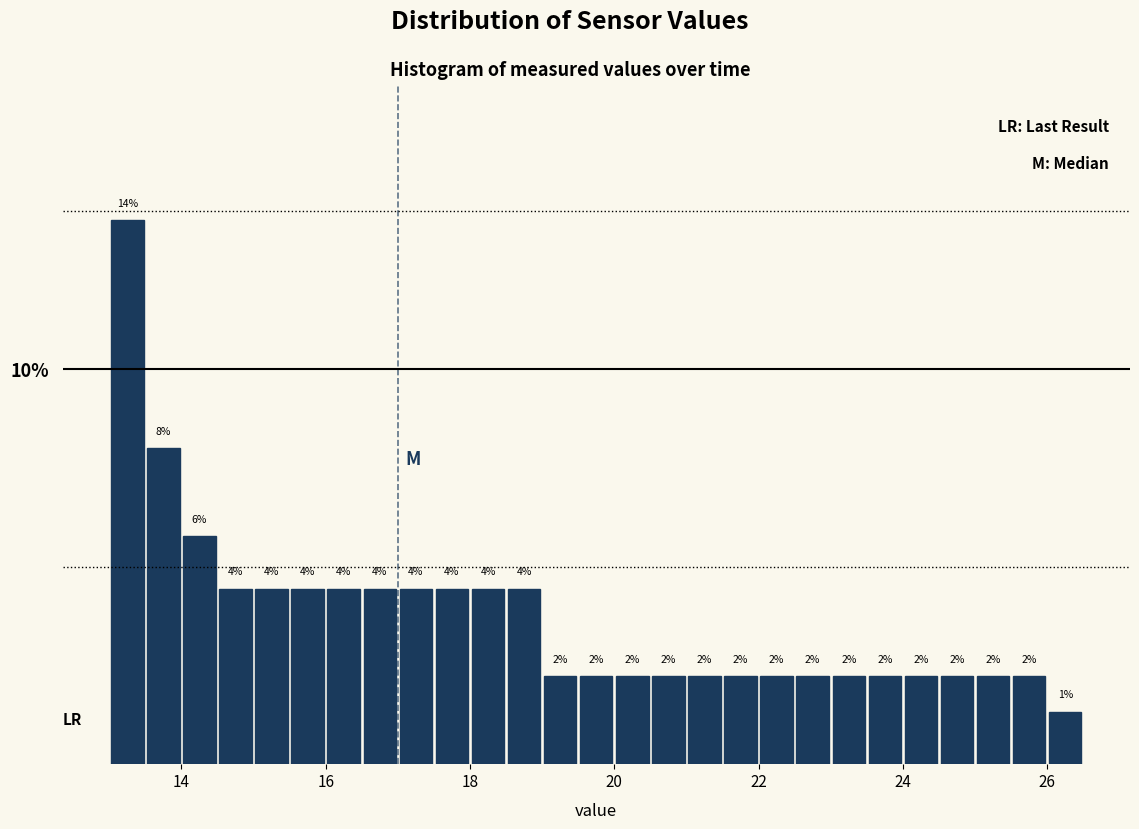

Around what value on the x-axis is the tallest bar? Give the approximate position of its centre, as read against the axis.

13.2